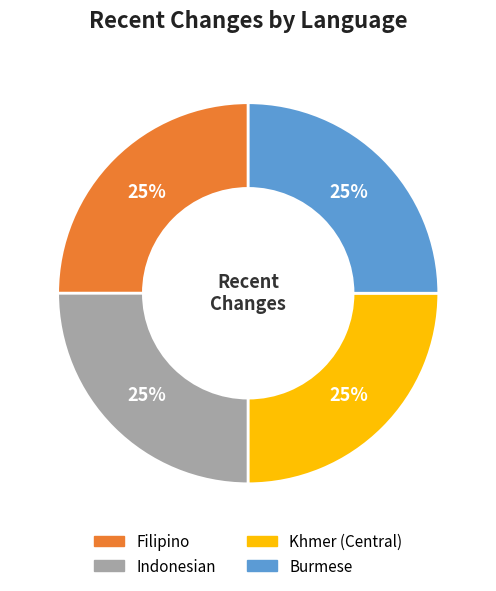

Is there a majority slice in this chart?

No